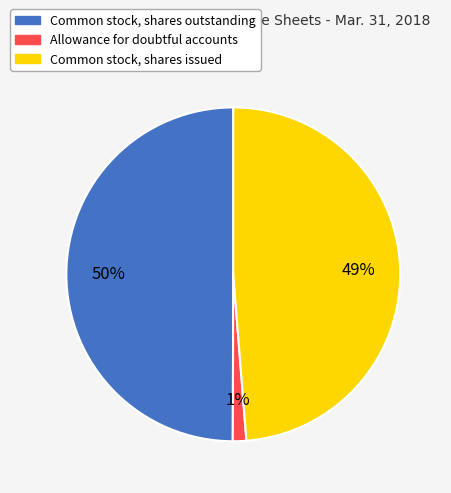

To the nearest percent, what is the difference between the Common stock, shares outstanding and Allowance for doubtful accounts slice percentages?

49%